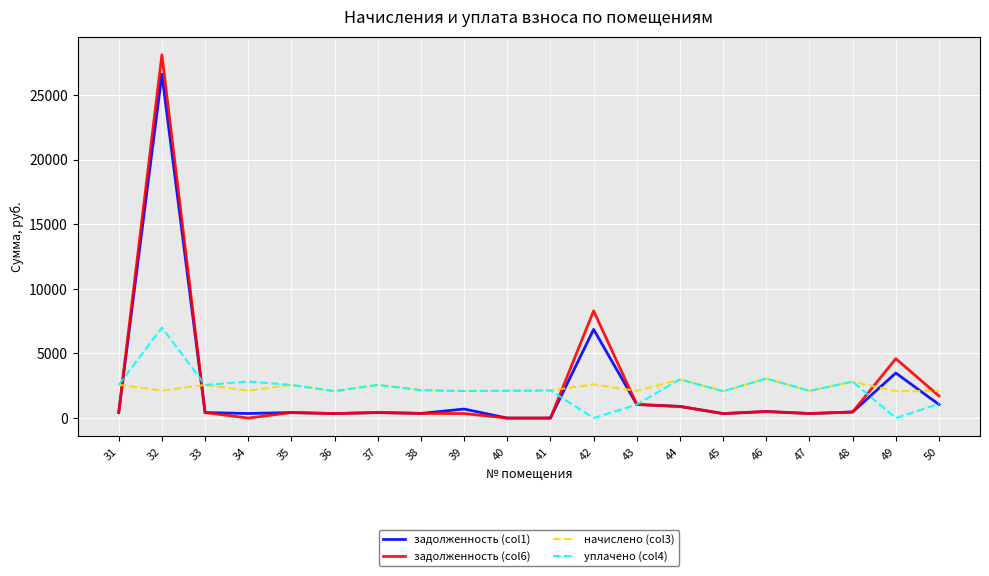

What is the difference between the maximum and minimum values in the задолженность (col1) series?

26596.0